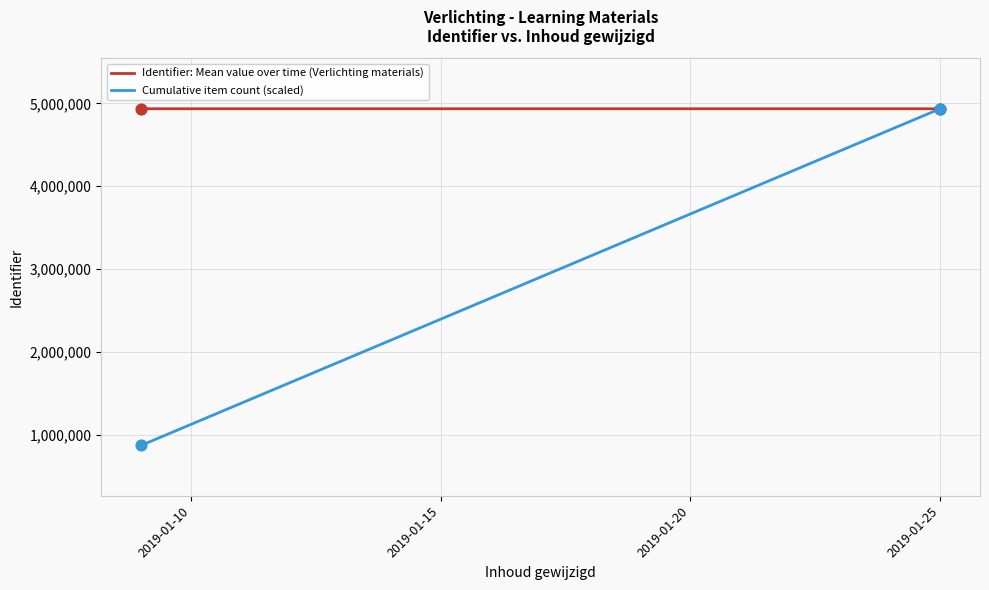

Which series contains the lowest Y value?

Cumulative item count (scaled)